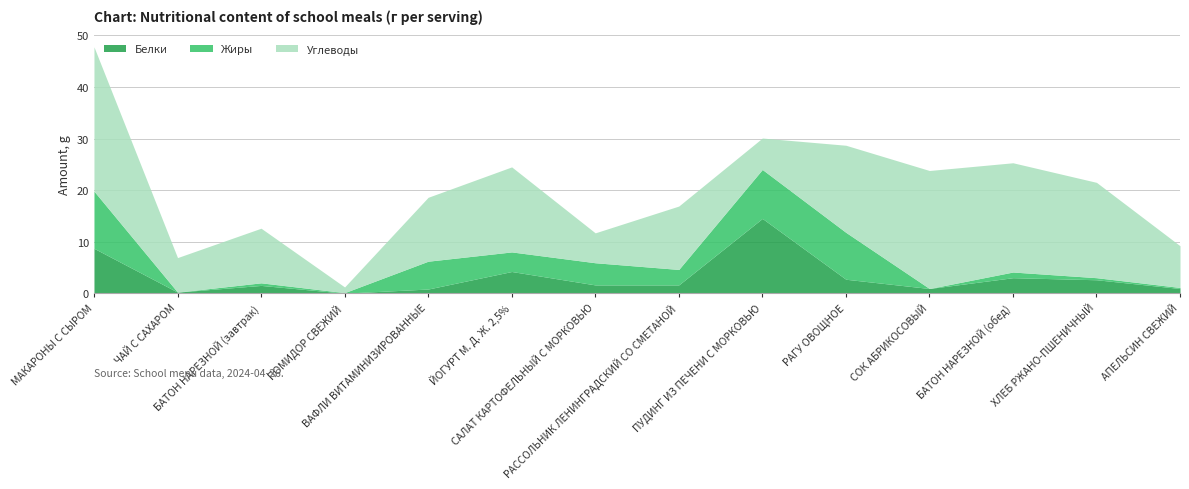

What is the difference between the highest and lowest values at САЛАТ КАРТОФЕЛЬНЫЙ С МОРКОВЬЮ?

4.2